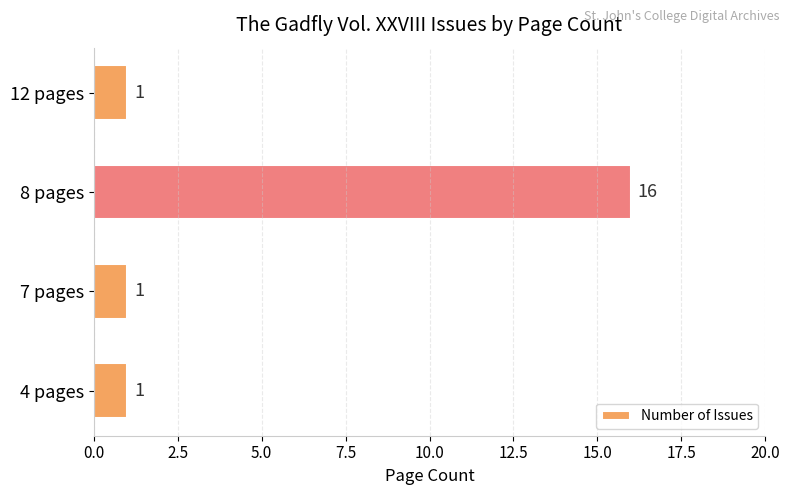

What is the sum of all values?

19